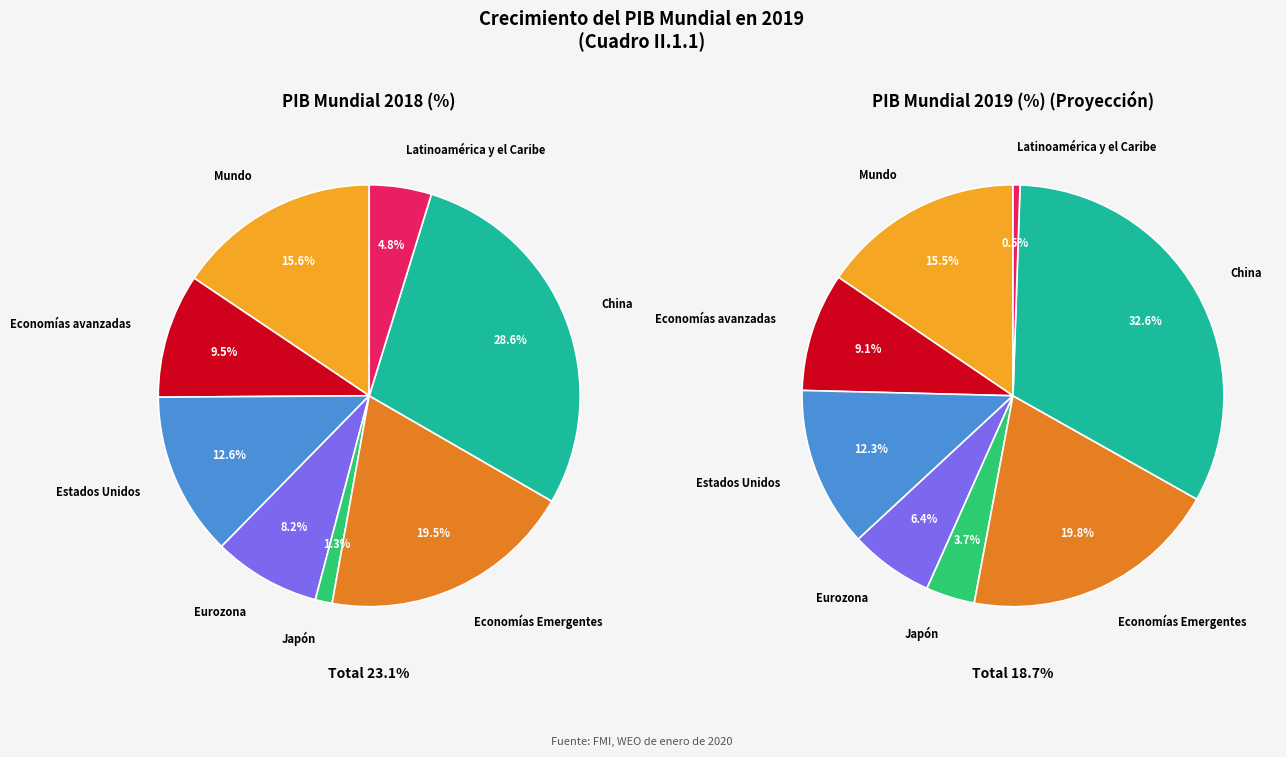

To the nearest percent, what is the difference between the values_2018 and 3 slice percentages?

7%